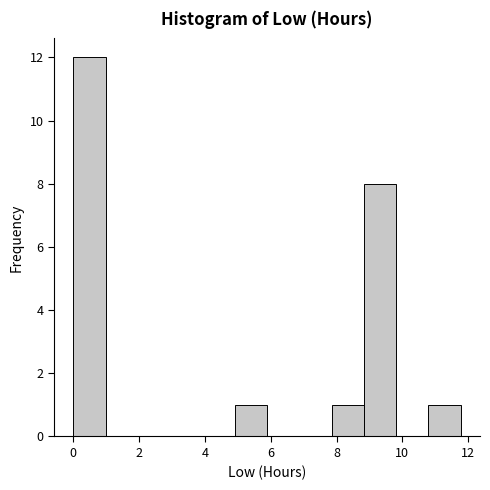

Over which range of the x-axis is the bar tallest?

0.0 to 1.0